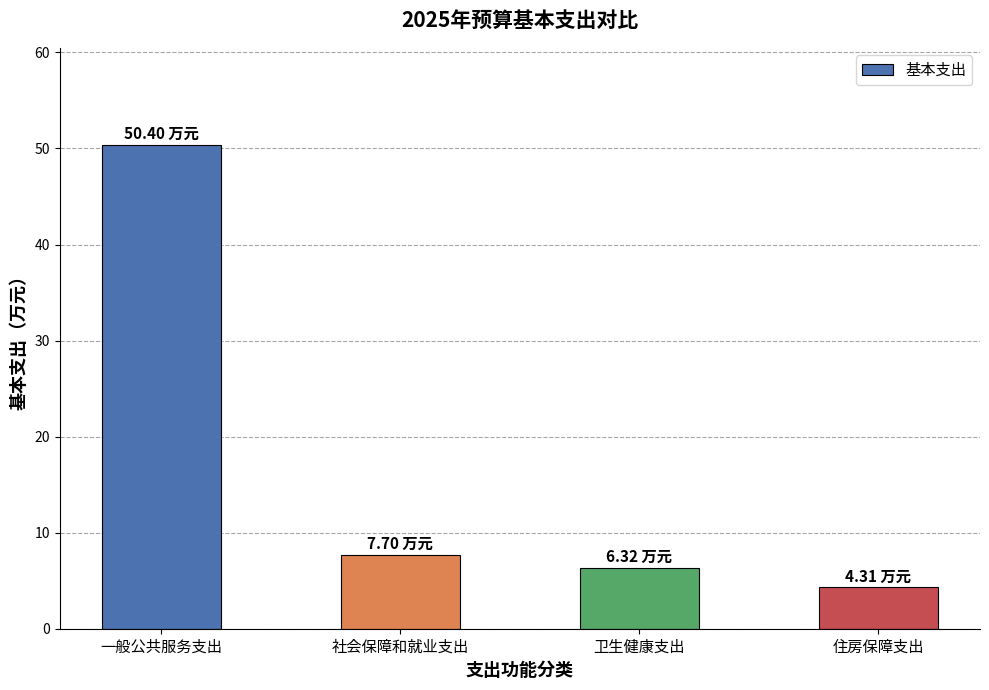

How many data points are above 7?

2